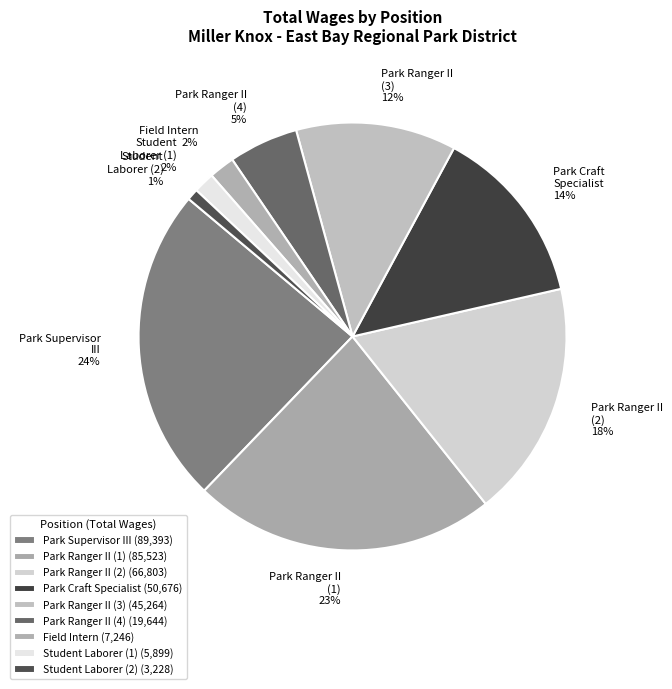

To the nearest percent, what is the average slice percentage?

11%